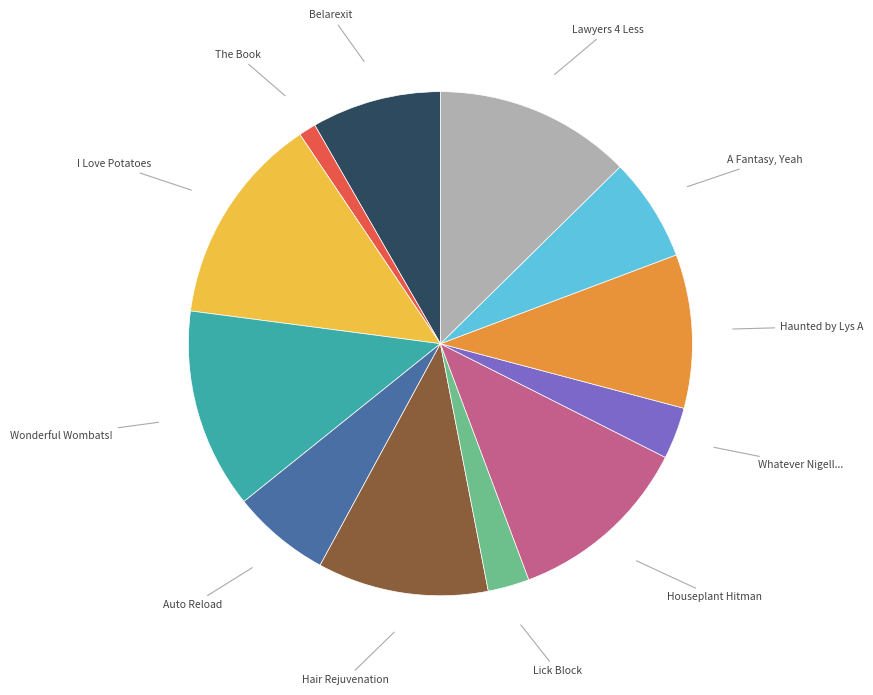

Is there any slice that represents more than half of the pie?

No